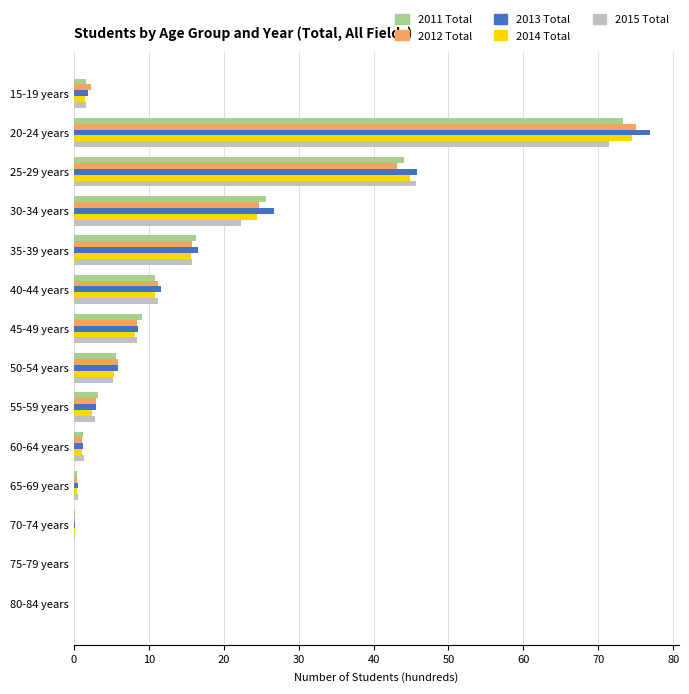

Between 20-24 years and 35-39 years, which series saw the biggest shift?

2013 Total